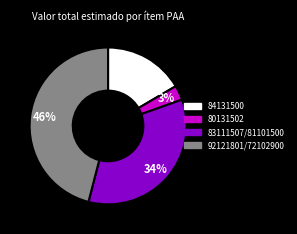

Is there any slice that represents more than half of the pie?

No